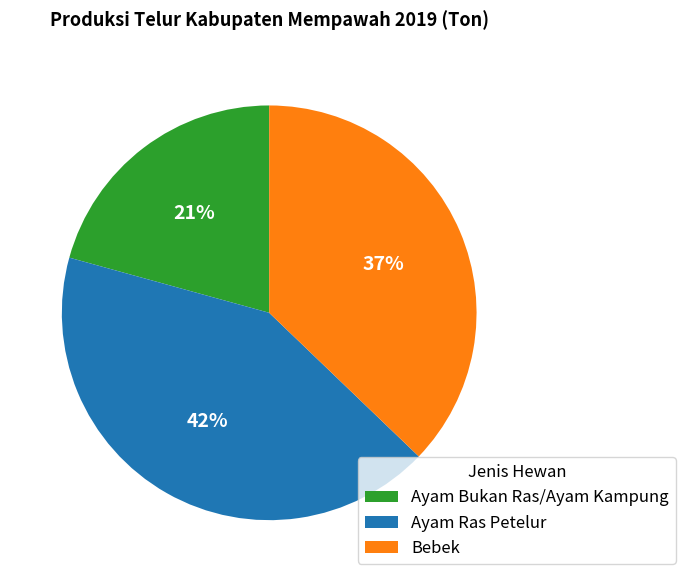

Which slice is the largest?

Ayam Ras Petelur